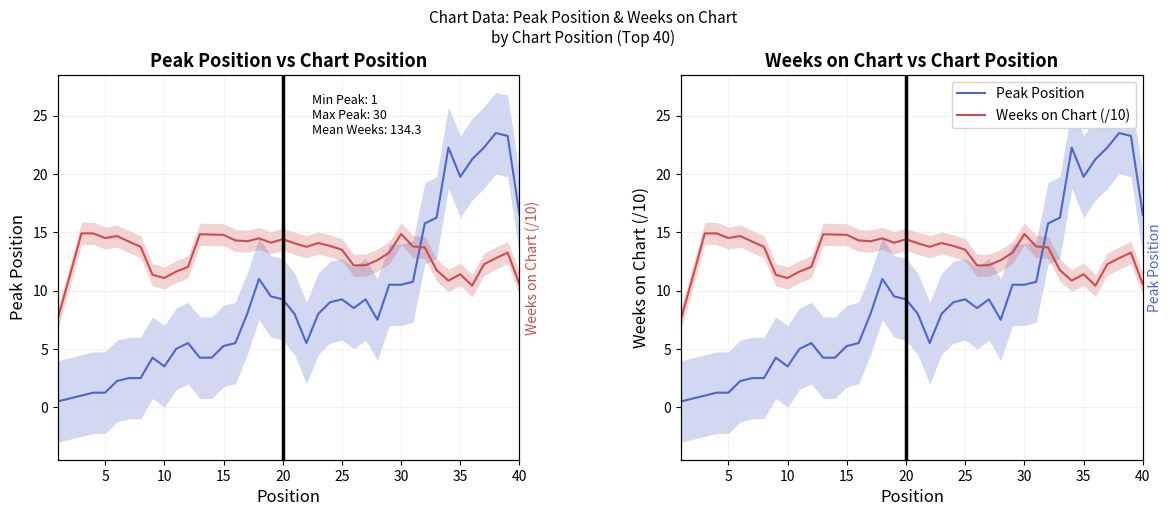

Reading right to left, what are all the values shown in this chart?

Peak Position: 16.5	23.2	23.5	22.2	21.2	19.8	22.2	16.2	15.8	10.8	10.5	10.5	7.5	9.2	8.5	9.2	9.0	8.0	5.5	8.0	9.2	9.5	11.0	8.0	5.5	5.2	4.2	4.2	5.5	5.0	3.5	4.2	2.5	2.5	2.2	1.2	1.2	1.0	0.8	0.5
Weeks on Chart (/10): 10.6	13.2	12.8	12.2	10.4	11.4	10.8	11.8	13.7	13.8	14.8	13.2	12.6	12.2	12.2	13.5	13.8	14.1	13.8	14.1	14.4	14.1	14.5	14.2	14.3	14.8	14.8	14.8	12.0	11.6	11.1	11.3	13.8	14.2	14.7	14.5	14.9	14.9	11.2	7.6